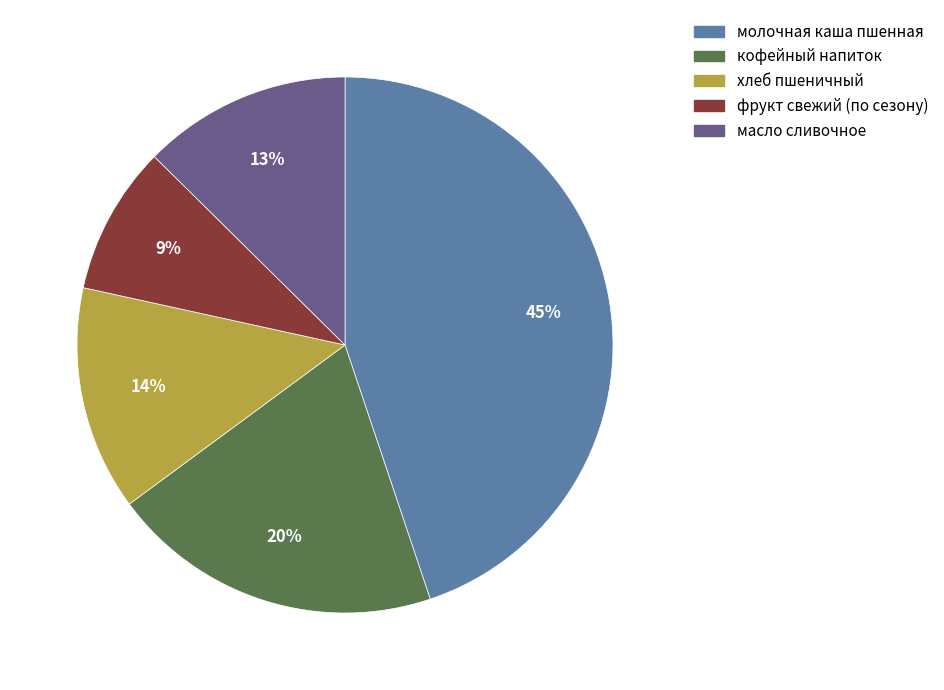

Which has a higher value, кофейный напиток or хлеб пшеничный?

кофейный напиток